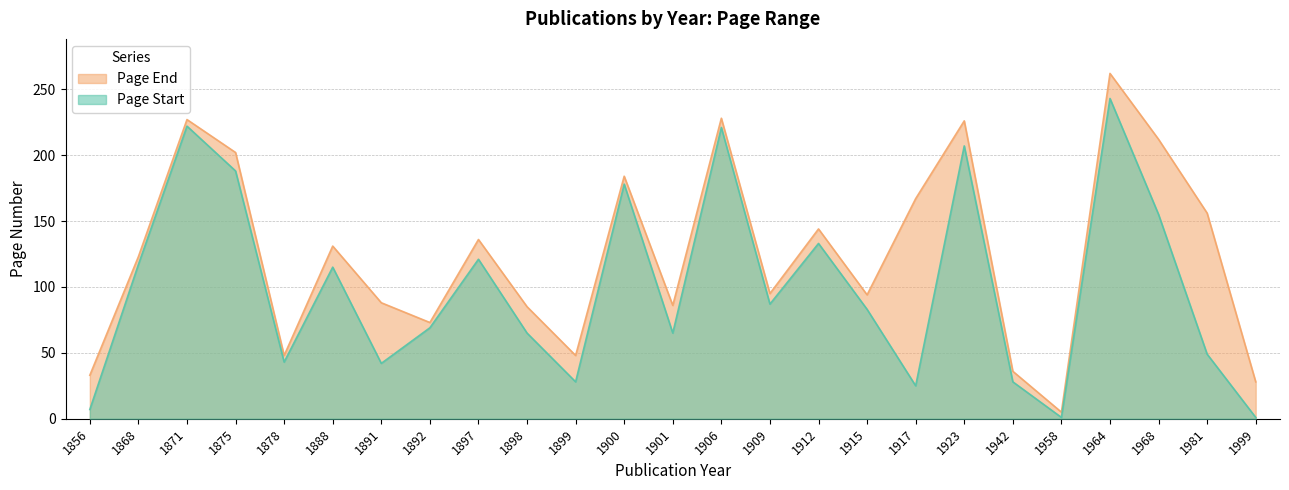

Reading left to right, list all the values displayed in this chart.

Page Start: 1856=7	1868=117	1871=222	1875=188	1878=43	1888=115	1891=42	1892=69	1897=121	1898=65	1899=28	1900=178	1901=65	1906=221	1909=87	1912=133	1915=83	1917=25	1923=207	1942=28	1958=1	1964=243	1968=155	1981=49	1999=1
Page End: 1856=33	1868=123	1871=227	1875=202	1878=48	1888=131	1891=88	1892=73	1897=136	1898=85	1899=48	1900=184	1901=86	1906=228	1909=95	1912=144	1915=94	1917=167	1923=226	1942=36	1958=5	1964=262	1968=212	1981=156	1999=28